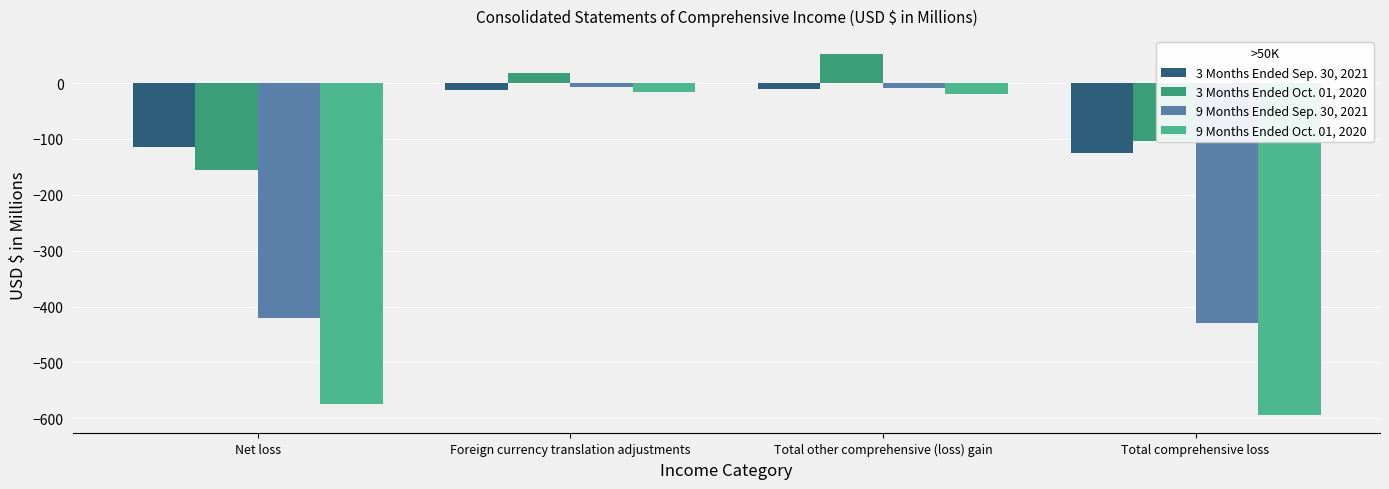

What is the difference between the 3 Months Ended Sep. 30, 2021 values at Net loss and Total other comprehensive (loss) gain?

102.4